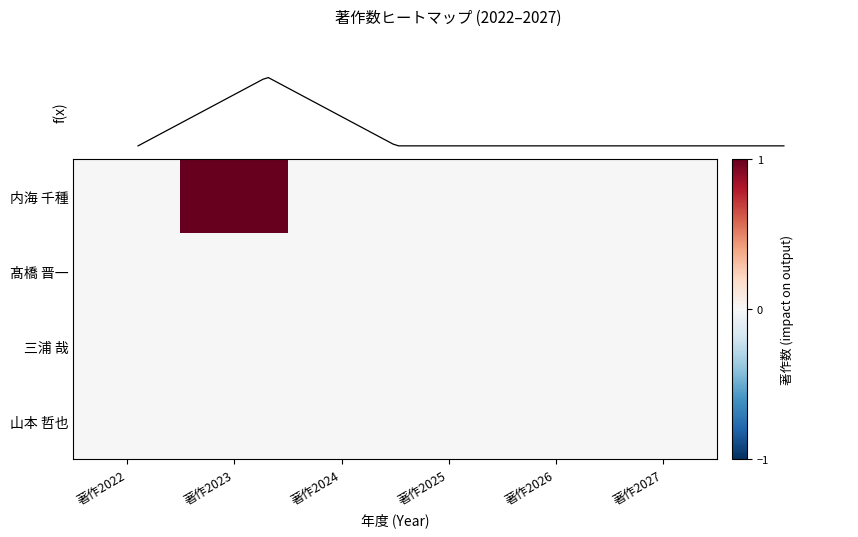

Between 著作2022 and 著作2027, which series saw the biggest shift?

内海 千種